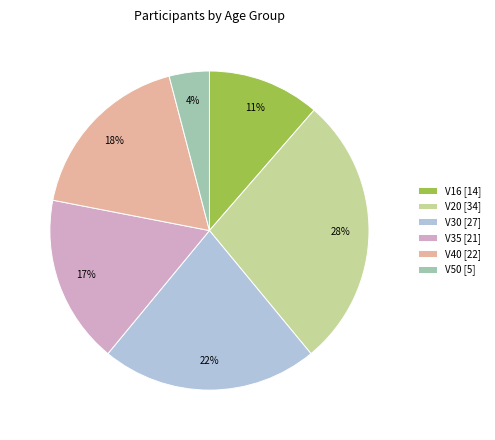

How many segments does this pie chart have?

6